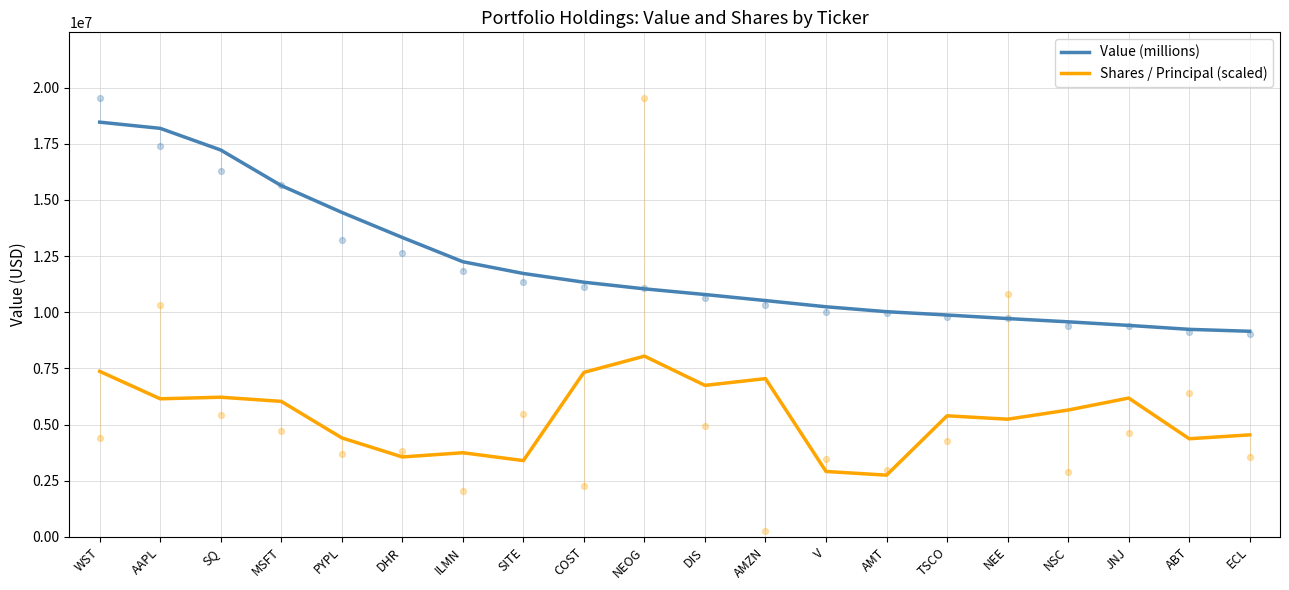

What are all the series names shown in the legend?

Value (millions), Shares / Principal (scaled)